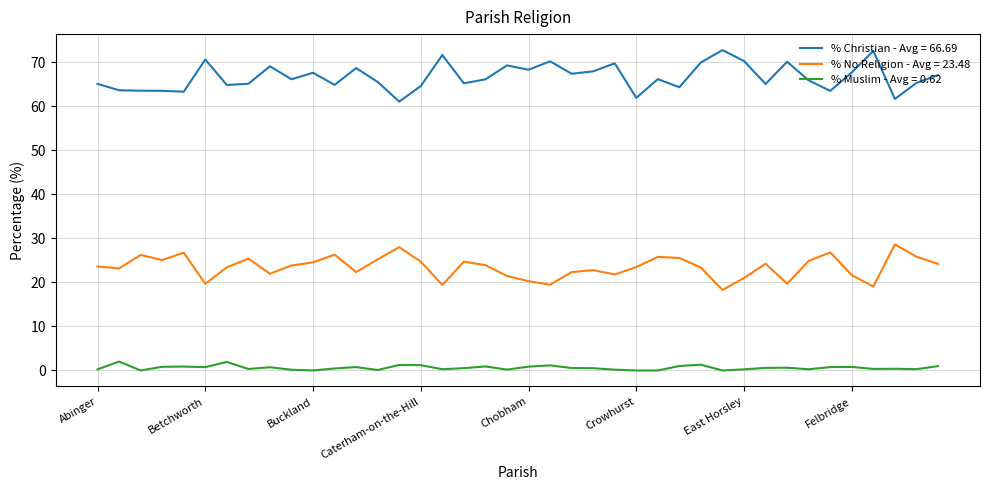

List the series in order of their peak value, lowest first.

% Muslim - Avg = 0.62, % No Religion - Avg = 23.48, % Christian - Avg = 66.69